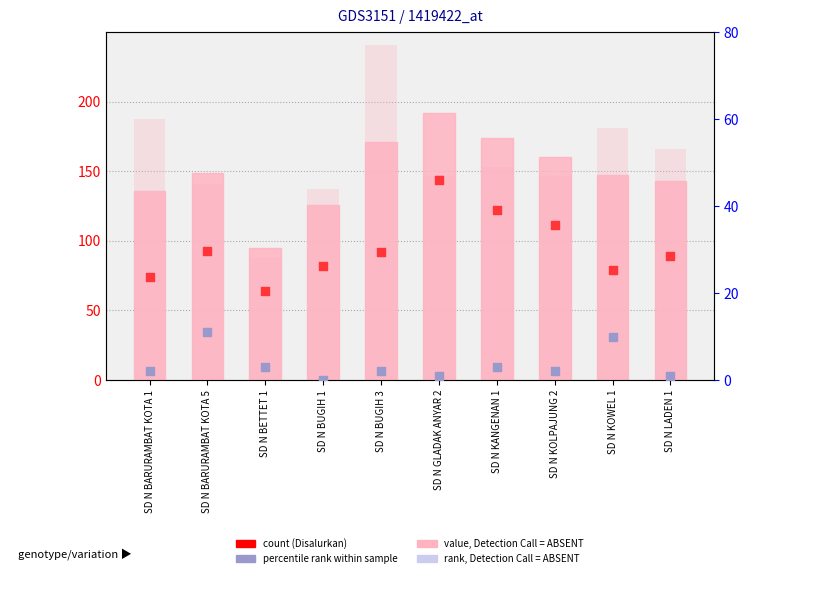

Which series contains the highest Y value?

Disalurkan (Siswa)